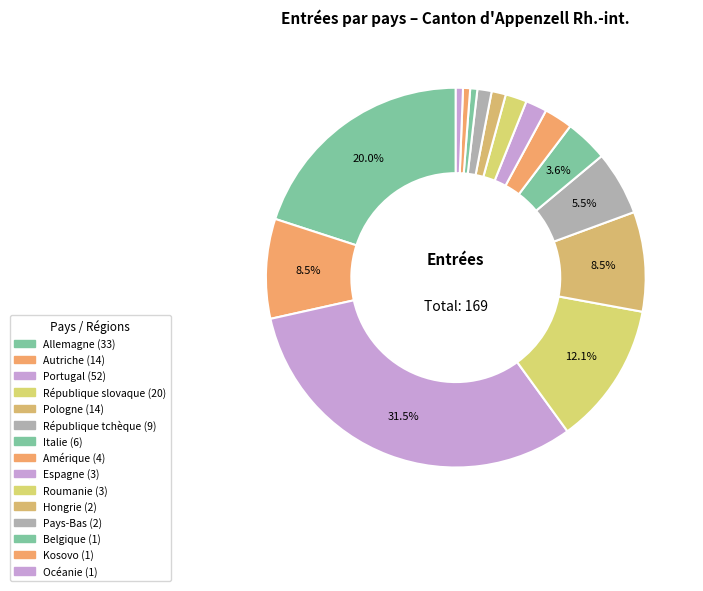

Between Amérique and République tchèque, which is larger?

République tchèque